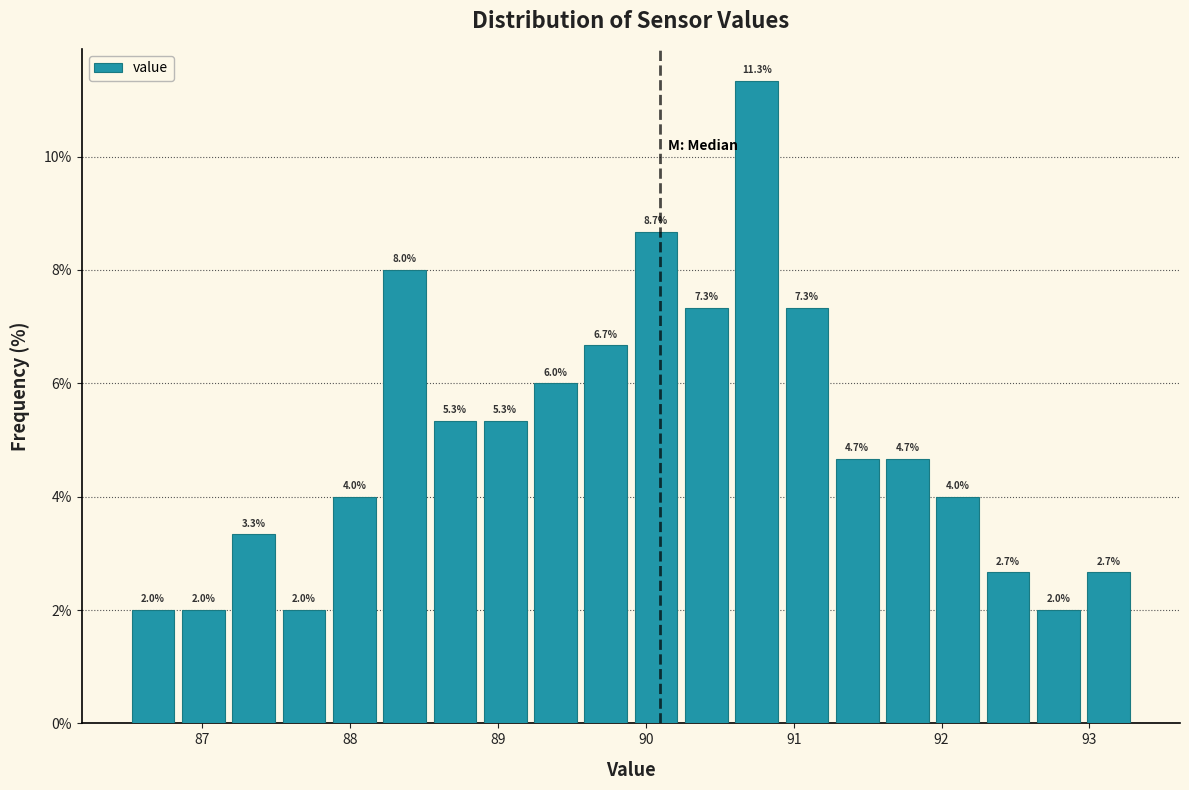

Around what value on the x-axis is the tallest bar? Give the approximate position of its centre, as read against the axis.

90.8